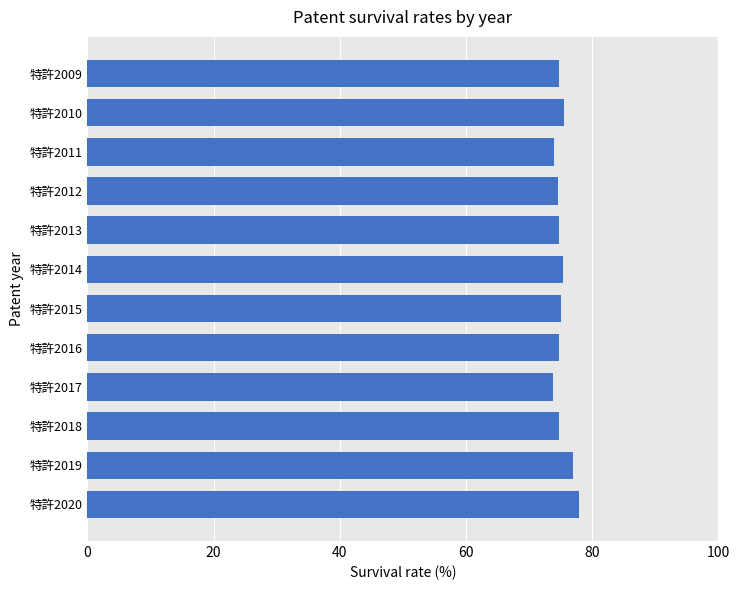

Count the number of categories in the chart.

12